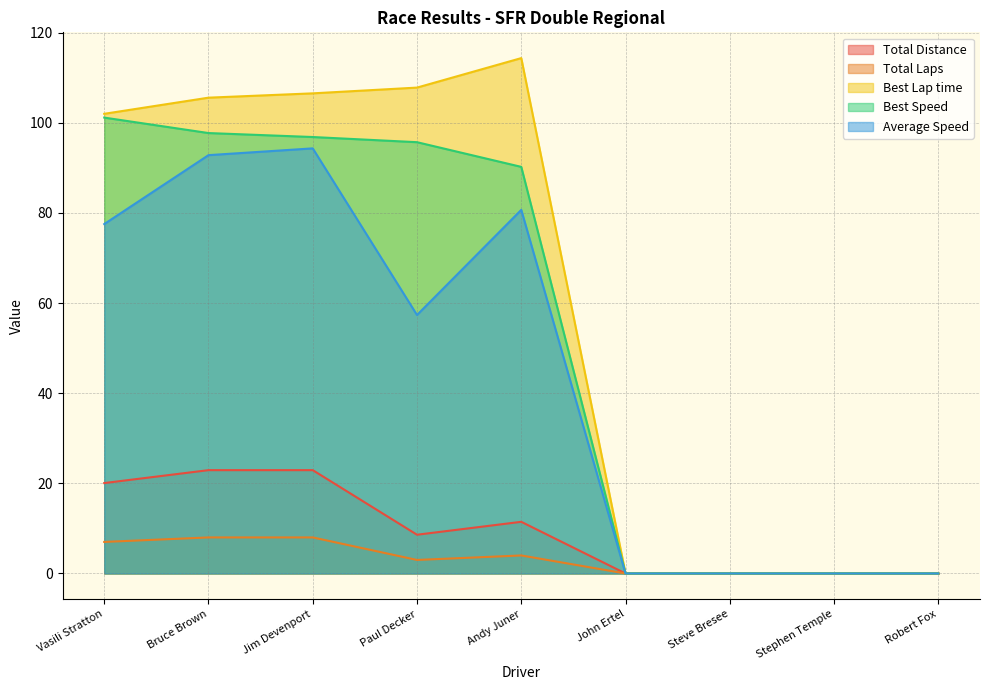

Where is the first local minimum for Total Distance?

Paul Decker